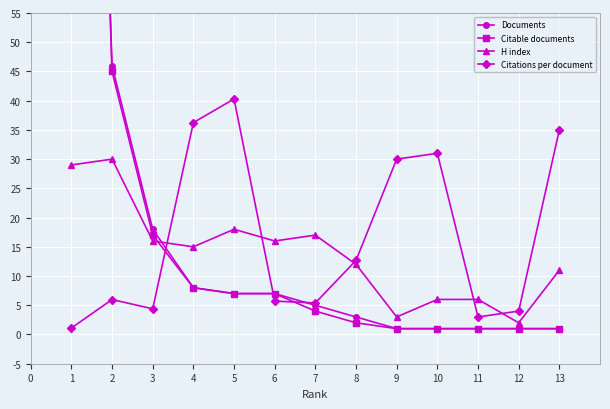

The Citations per document series shows 2.0 at 12. True or false?

False